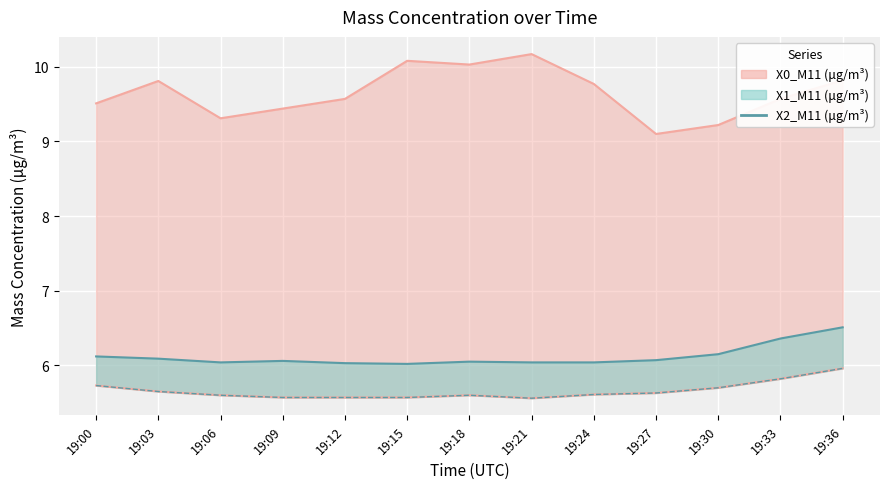

Is it true that the value at 19:21 is 6.0?

True